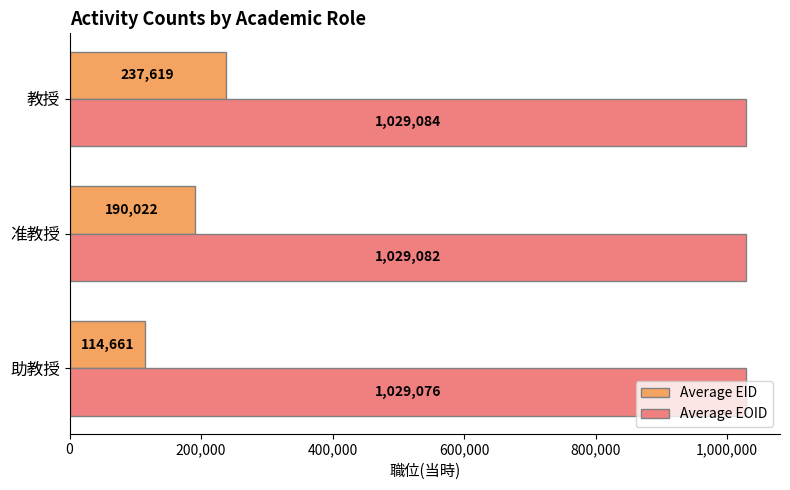

What is the spread (max minus min) of values at 准教授?

839060.0